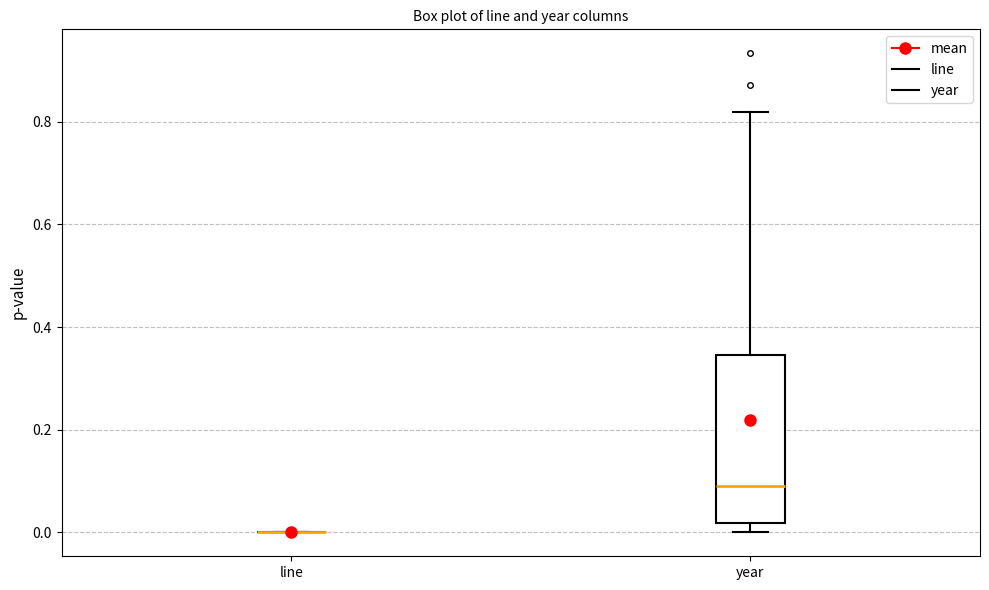

Reading left to right, read every box against the y-axis: the position of its median line, the range the box covers, and the ends of its whiskers. The values are not printed on the chart, so give them approximately, as read against the axis.

line: box collapsed to a line at 0.00, whiskers 0.00 to 0.00
year: median 0.10, box 0.02 to 0.34, whiskers 0.00 to 0.82